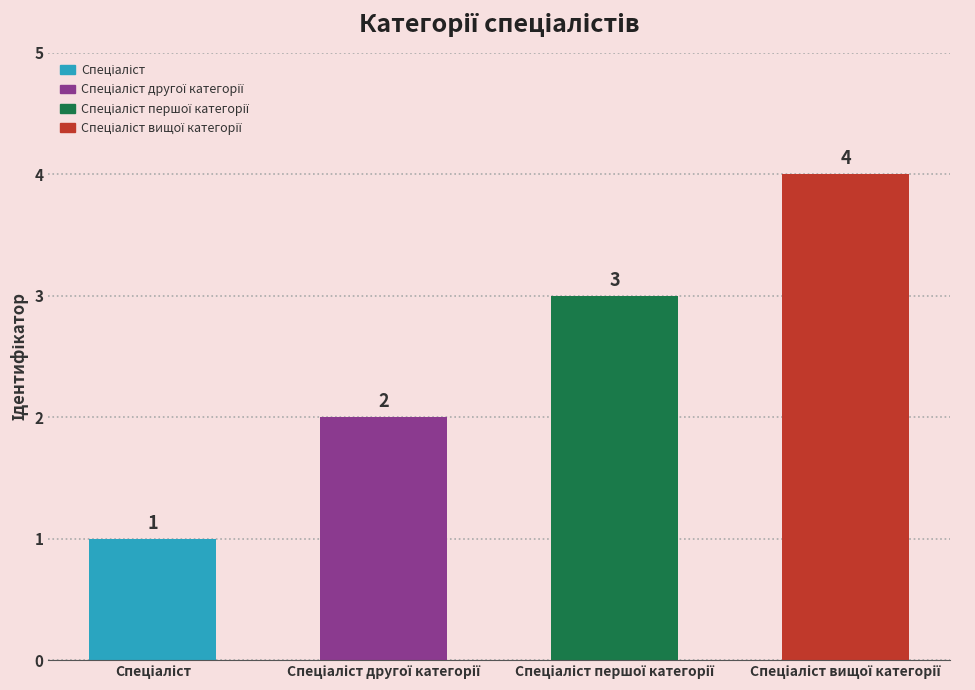

How many distinct data groups are displayed?

1